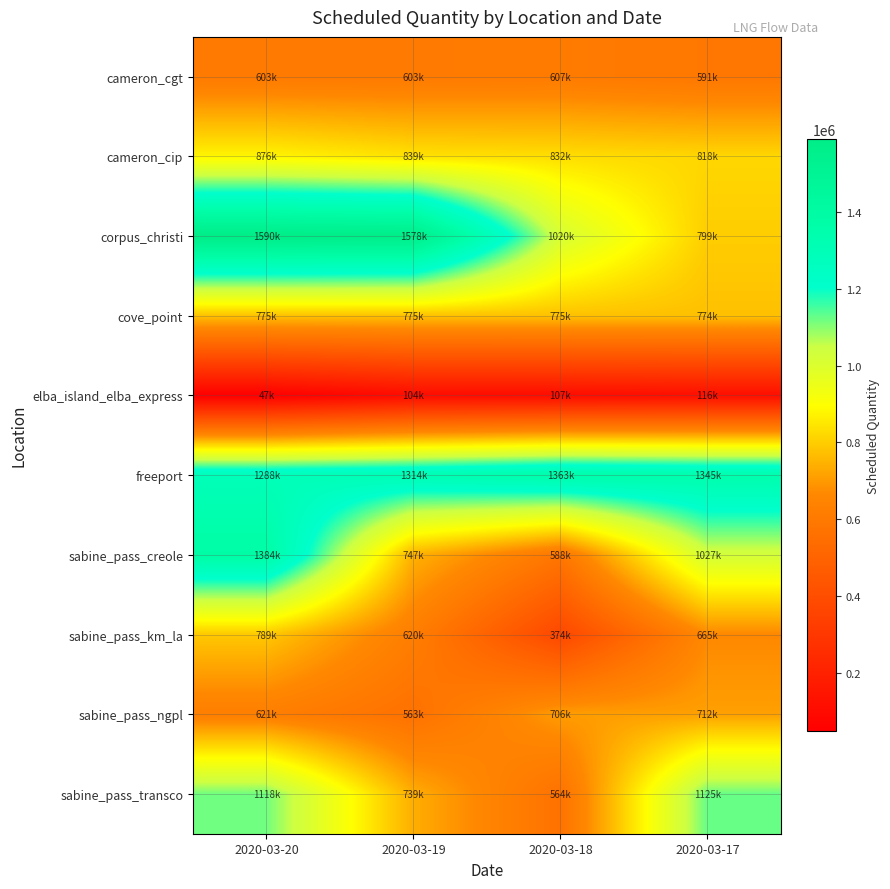

Reading left to right, transcribe all the data shown in this chart.

cameron_cgt: 2020-03-20=603539	2020-03-19=603539	2020-03-18=607873	2020-03-17=591580
cameron_cip: 2020-03-20=876673	2020-03-19=839461	2020-03-18=832127	2020-03-17=818420
corpus_christi: 2020-03-20=1590000	2020-03-19=1578350	2020-03-18=1020670	2020-03-17=799992
cove_point: 2020-03-20=775769	2020-03-19=775769	2020-03-18=775769	2020-03-17=774778
elba_island_elba_express: 2020-03-20=47338	2020-03-19=104741	2020-03-18=107014	2020-03-17=116478
freeport: 2020-03-20=1288940	2020-03-19=1314660	2020-03-18=1363070	2020-03-17=1345740
sabine_pass_creole: 2020-03-20=1384190	2020-03-19=747382	2020-03-18=588096	2020-03-17=1027200
sabine_pass_km_la: 2020-03-20=789795	2020-03-19=620440	2020-03-18=374580	2020-03-17=665071
sabine_pass_ngpl: 2020-03-20=621624	2020-03-19=563290	2020-03-18=706147	2020-03-17=712234
sabine_pass_transco: 2020-03-20=1118500	2020-03-19=739677	2020-03-18=564925	2020-03-17=1125000